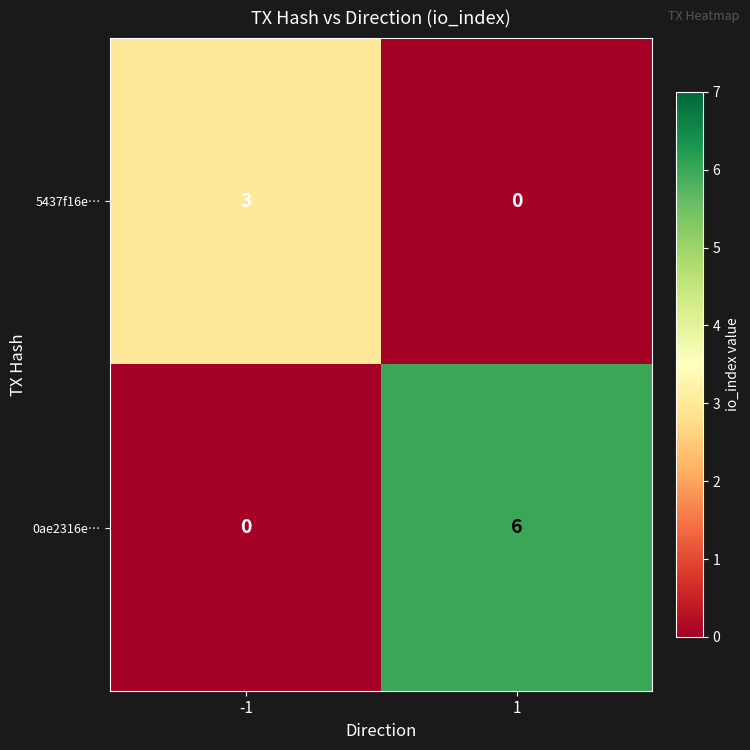

Rank the series by their maximum value, from lowest to highest.

5437f16e…, 0ae2316e…